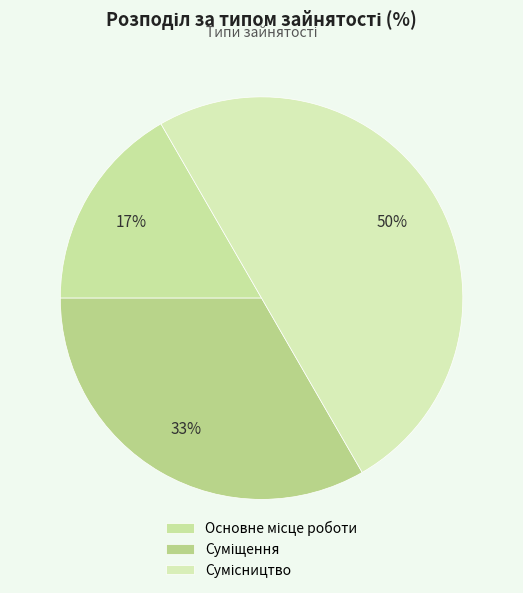

Approximately how many times larger is the value at Сумісництво compared to Основне місце роботи?

3.0